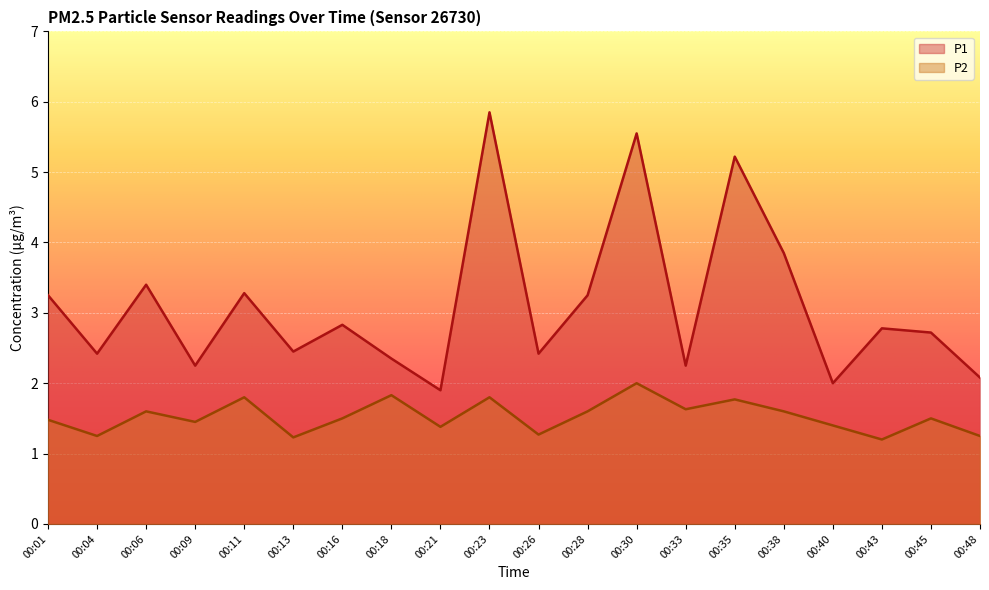

True or false: P1 has a value of 2.5 at 00:35.

False